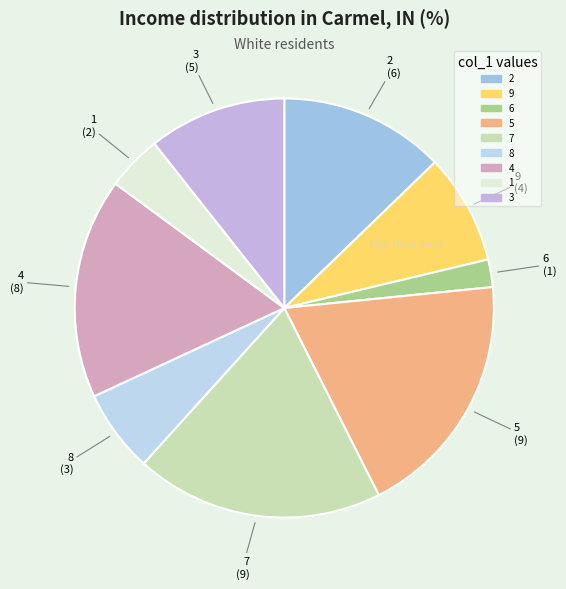

What is the ratio of the value at 5 to the value at 6?

9.0